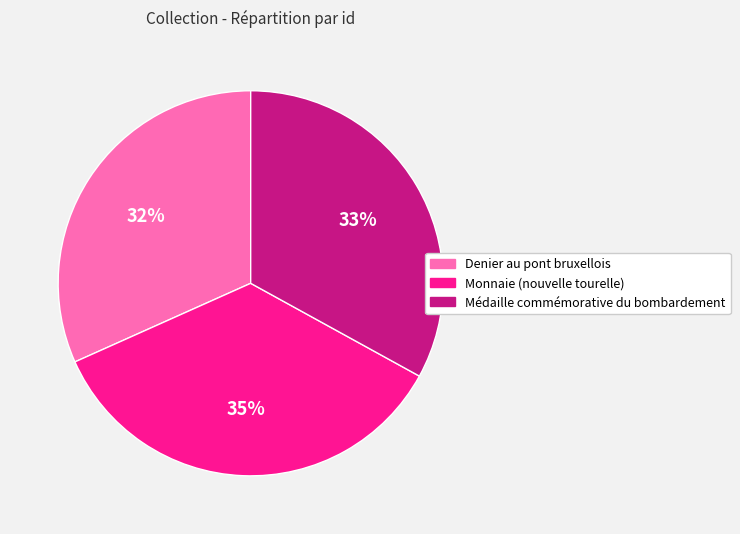

How many segments does this pie chart have?

3